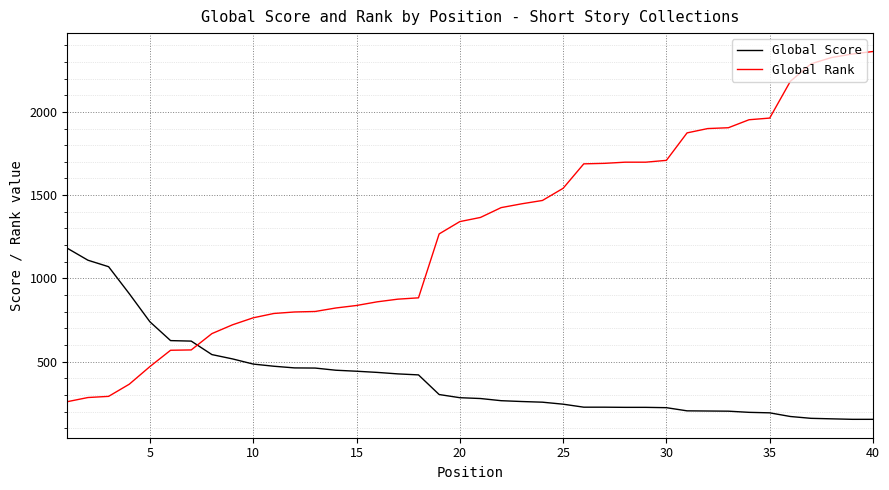

True or false: Global Score and Global Rank cross at least once.

True